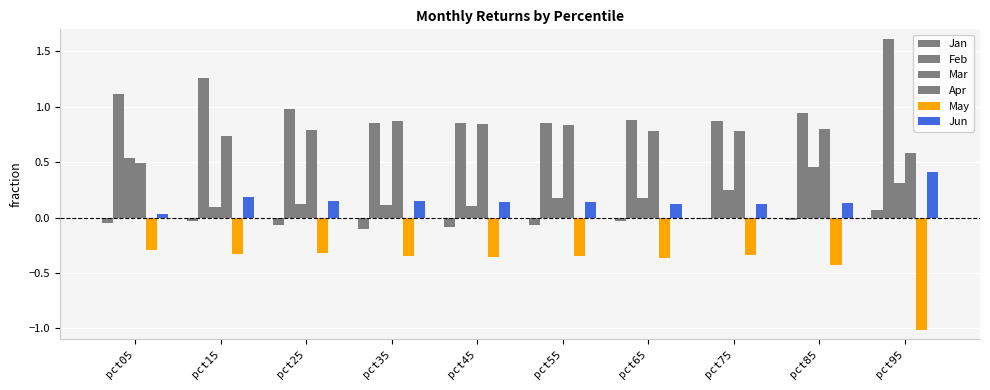

Does the chart contain any negative values?

Yes